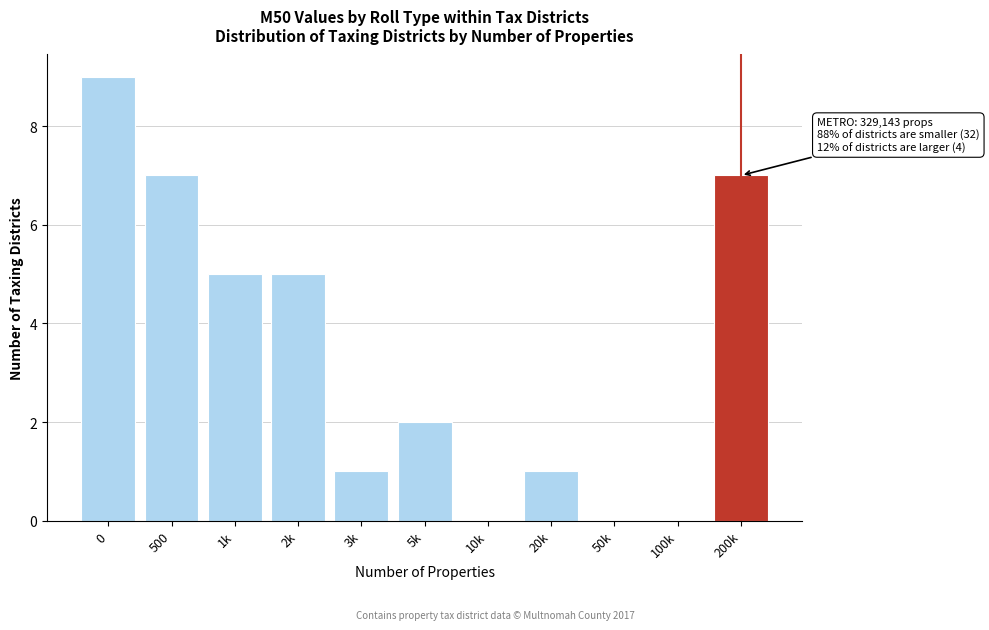

Reading left to right, list all the values displayed in this chart.

0=9	500=7	1k=5	2k=5	3k=1	5k=2	10k=0	20k=1	50k=0	100k=0	200k=7